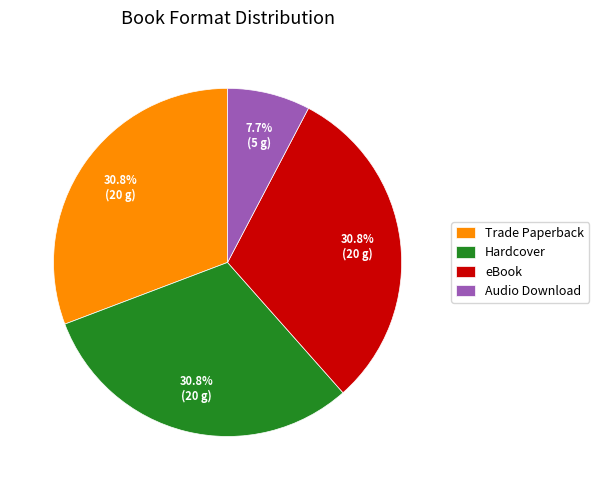

Does any single category account for the majority?

No